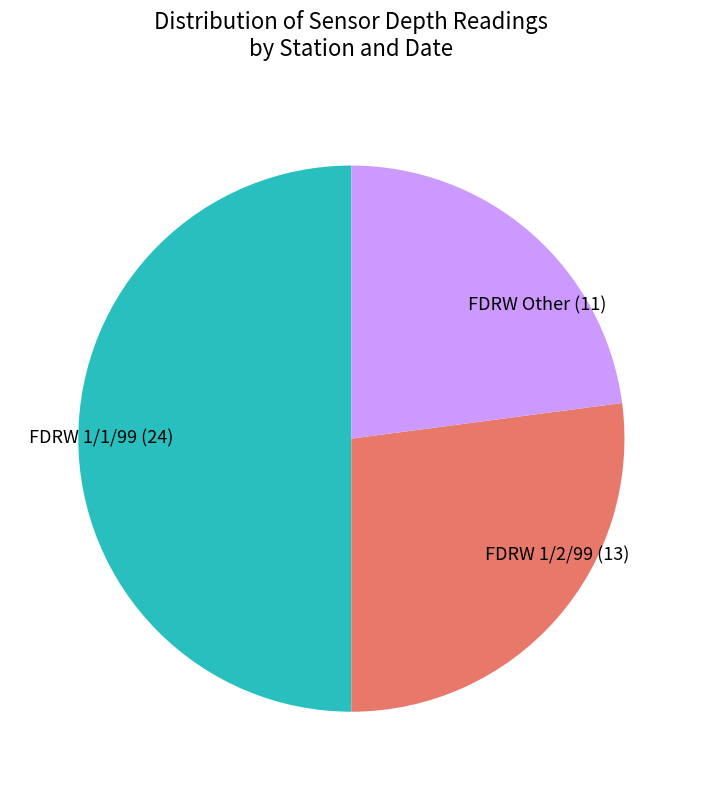

Which category has the smallest portion of the pie?

FDRW Other (11)